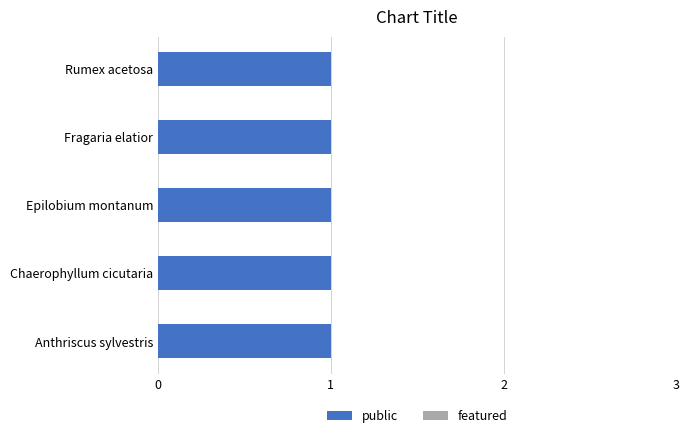

Which series has the largest total across all categories?

public